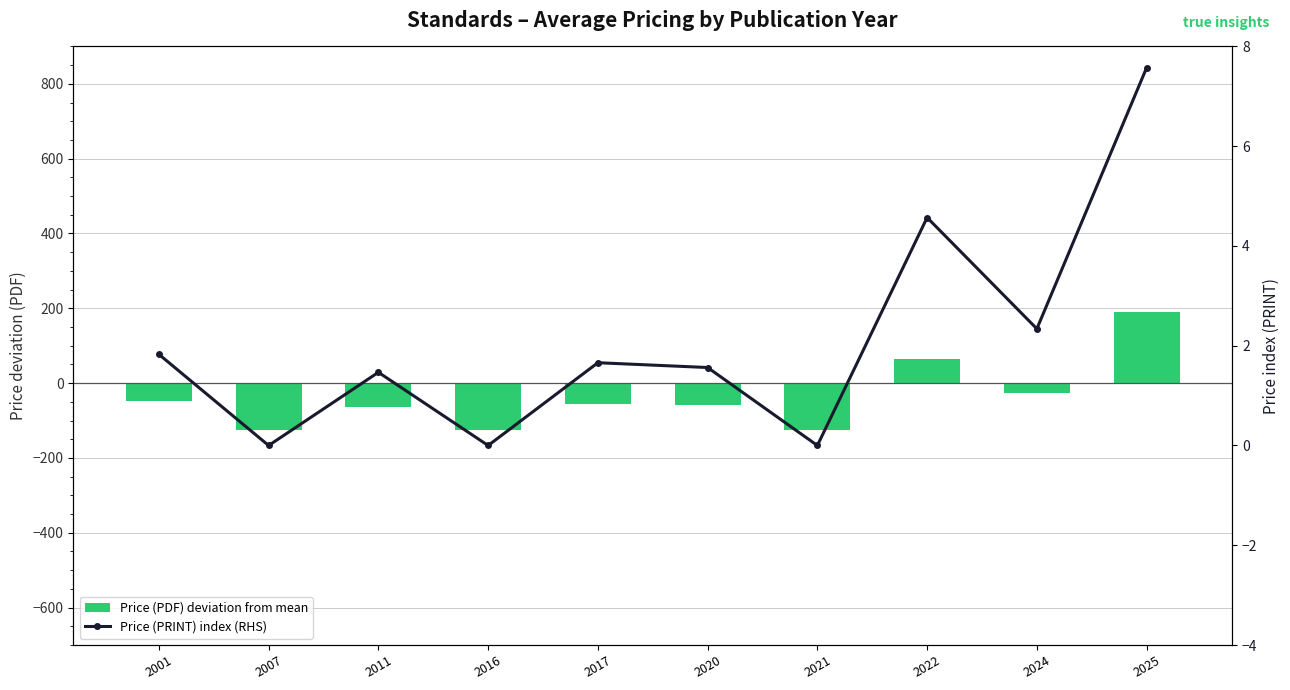

What is the difference between the maximum and minimum values in the Price (PDF) deviation from mean series?

314.9